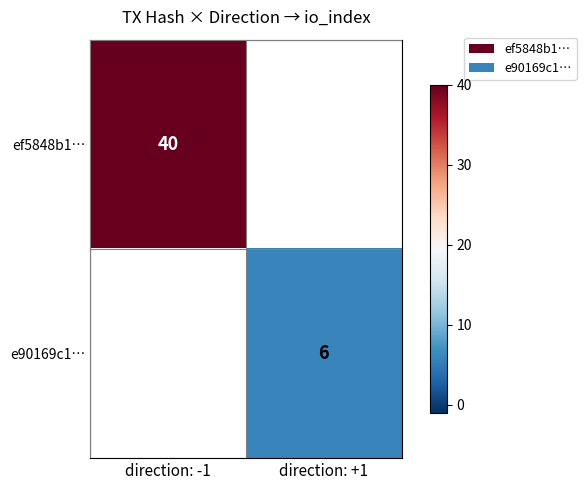

At how many categories does at least one series exceed 14?

1